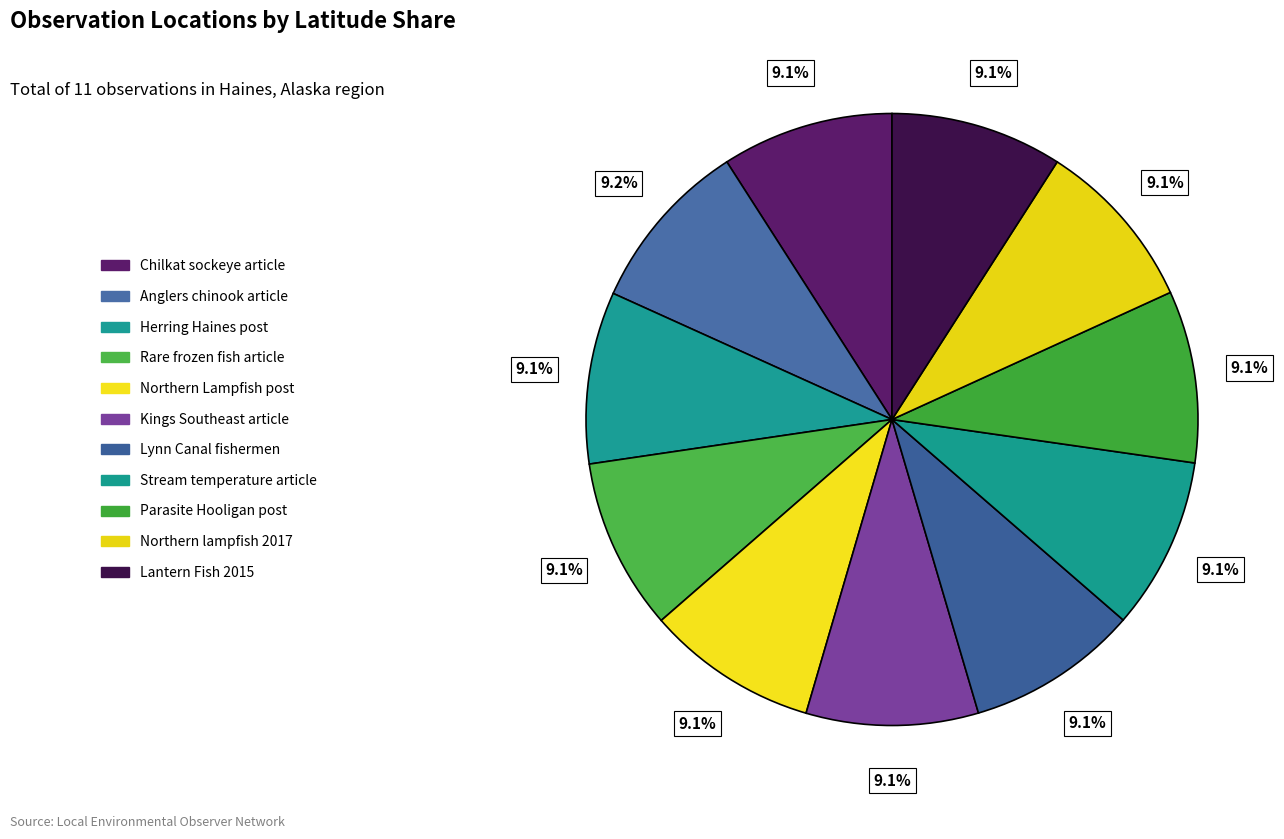

What percentage is the Kings Southeast article slice, to the nearest percent?

9%